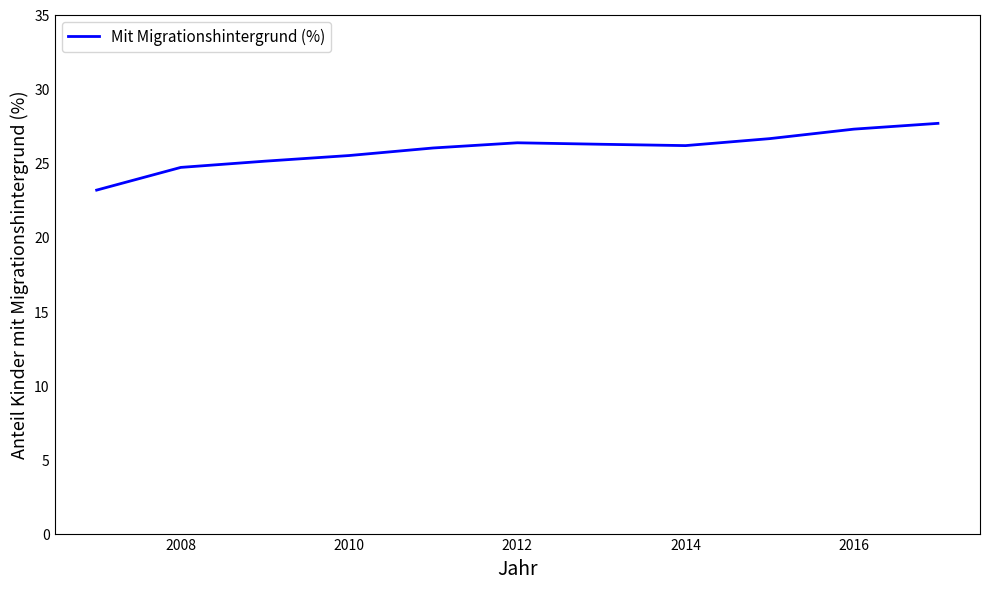

Does the chart have visible grid lines?

No